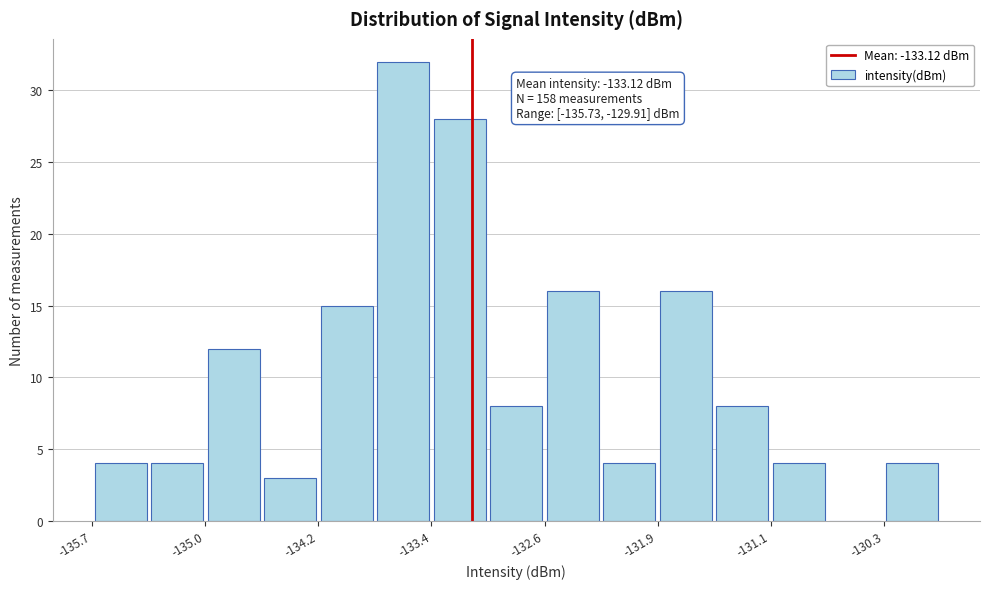

Around what value on the x-axis is the tallest bar? Give the approximate position of its centre, as read against the axis.

-133.6